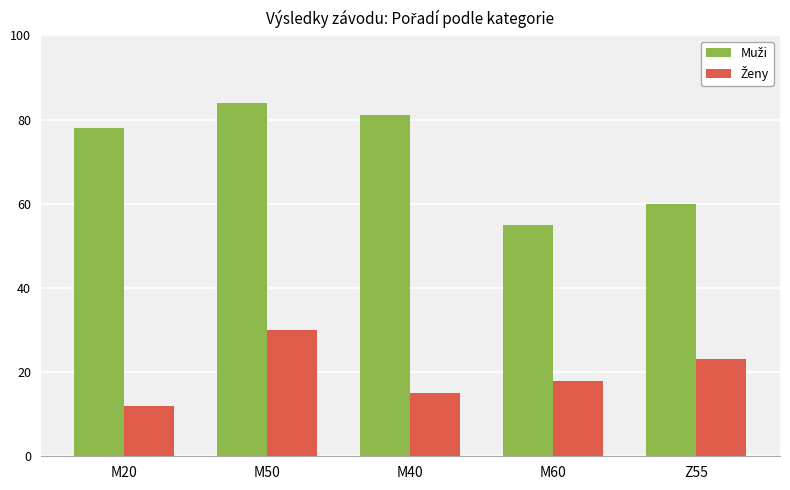

How many groups of bars are there?

5